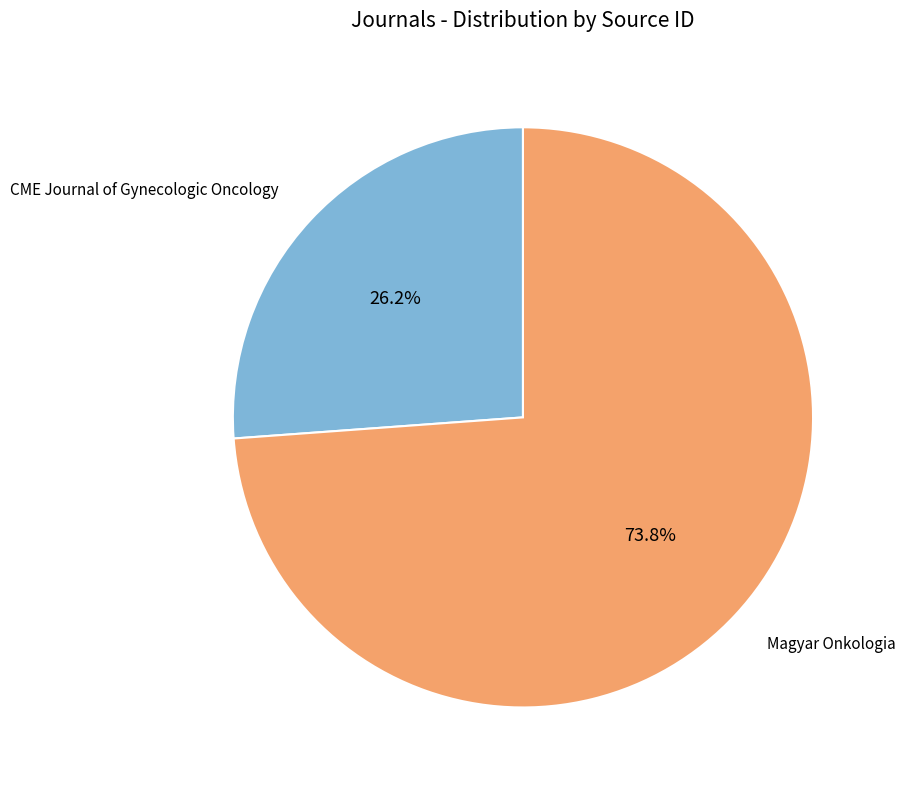

Does any single category account for the majority?

Yes